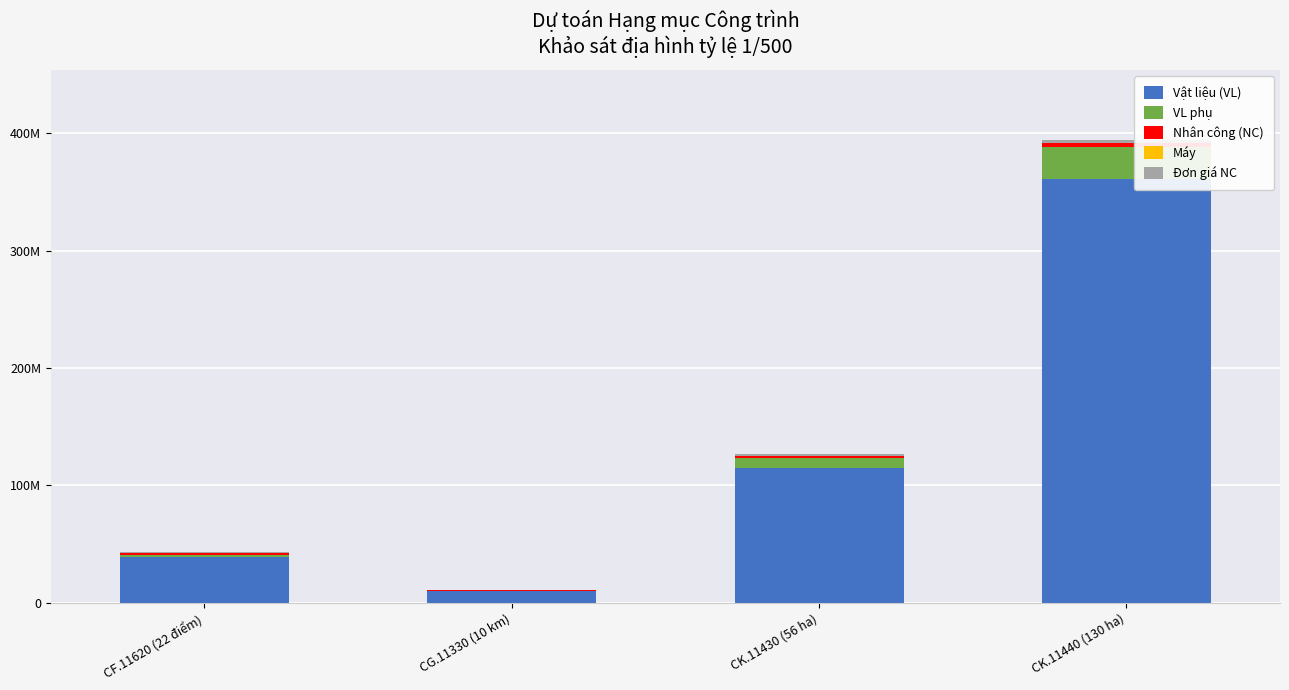

What is the difference between the maximum and minimum values in the VL phụ series?

27819442.6